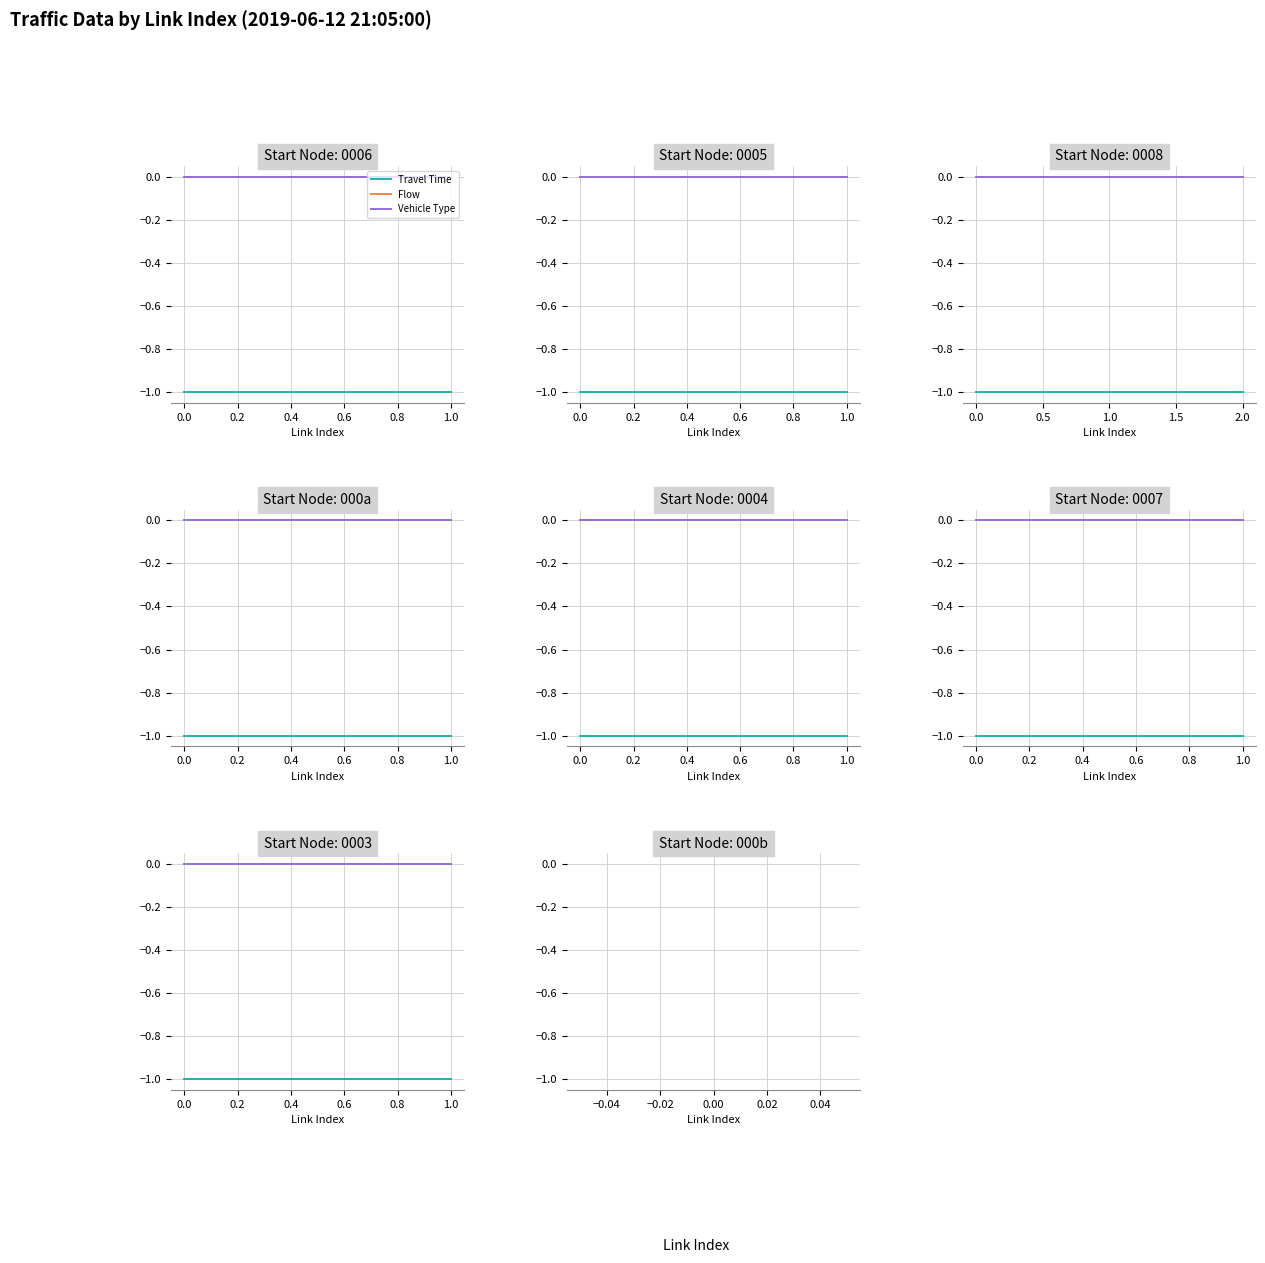

What position from the right is 0.0?

1